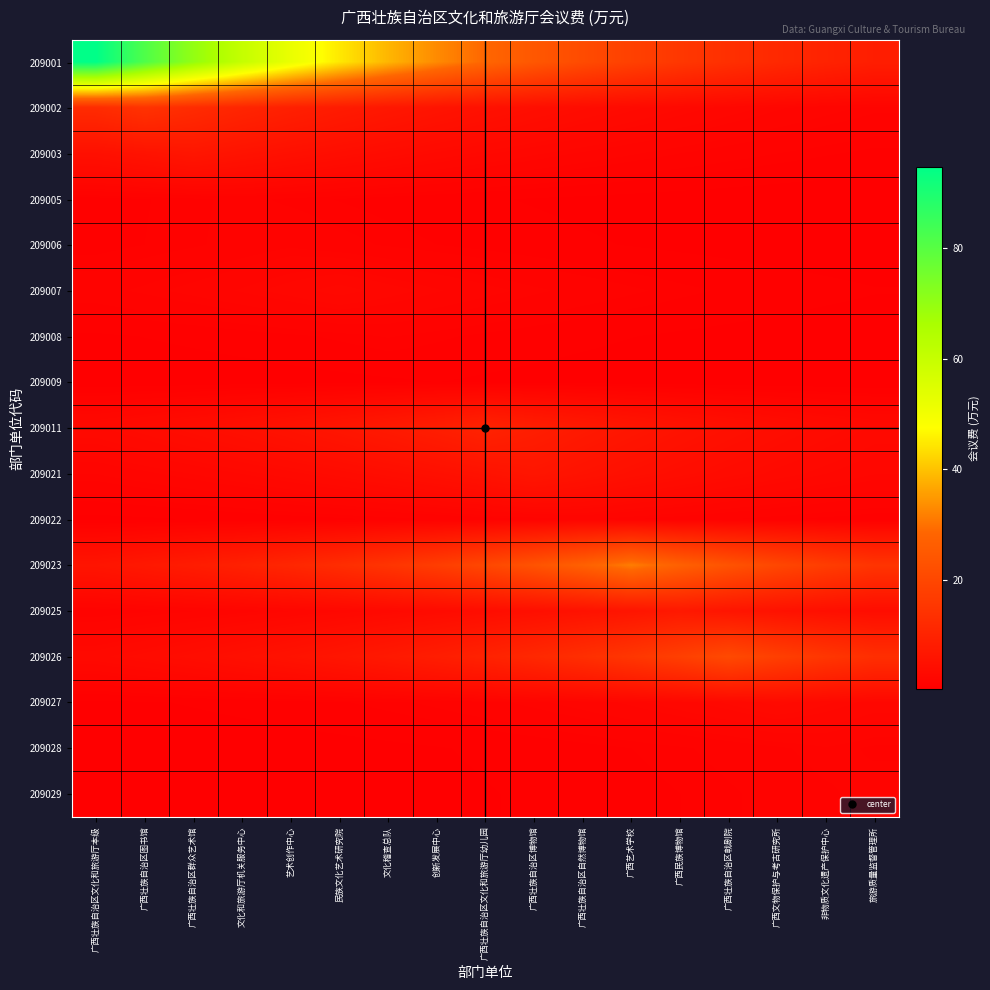

Reading left to right, transcribe all the data shown in this chart.

209001: 广西壮族自治区文化和旅游厅本级=94.7	广西壮族自治区图书馆=81.5	广西壮族自治区群众艺术馆=70.1	文化和旅游厅机关服务中心=60.4	艺术创作中心=52.0	民族文化艺术研究院=44.7	文化稽查总队=38.5	创新发展中心=33.1	广西壮族自治区文化和旅游厅幼儿园=28.5	广西壮族自治区博物馆=24.5	广西壮族自治区自然博物馆=21.1	广西艺术学校=18.2	广西民族博物馆=15.7	广西壮族自治区戟剧院=13.5	广西文物保护与考古研究所=11.6	非物质文化遗产保护中心=10.0	旅游质量监督管理所=8.6
209002: 广西壮族自治区文化和旅游厅本级=12.4	广西壮族自治区图书馆=14.4	广西壮族自治区群众艺术馆=12.4	文化和旅游厅机关服务中心=10.6	艺术创作中心=9.2	民族文化艺术研究院=7.9	文化稽查总队=6.8	创新发展中心=5.8	广西壮族自治区文化和旅游厅幼儿园=5.0	广西壮族自治区博物馆=4.3	广西壮族自治区自然博物馆=3.7	广西艺术学校=3.2	广西民族博物馆=2.8	广西壮族自治区戟剧院=2.4	广西文物保护与考古研究所=2.0	非物质文化遗产保护中心=1.8	旅游质量监督管理所=1.5
209003: 广西壮族自治区文化和旅游厅本级=4.7	广西壮族自治区图书馆=5.5	广西壮族自治区群众艺术馆=6.4	文化和旅游厅机关服务中心=5.5	艺术创作中心=4.7	民族文化艺术研究院=4.1	文化稽查总队=3.5	创新发展中心=3.0	广西壮族自治区文化和旅游厅幼儿园=2.6	广西壮族自治区博物馆=2.2	广西壮族自治区自然博物馆=1.9	广西艺术学校=1.7	广西民族博物馆=1.4	广西壮族自治区戟剧院=1.2	广西文物保护与考古研究所=1.1	非物质文化遗产保护中心=0.9	旅游质量监督管理所=0.8
209005: 广西壮族自治区文化和旅游厅本级=0.7	广西壮族自治区图书馆=0.9	广西壮族自治区群众艺术馆=1.0	文化和旅游厅机关服务中心=1.1	艺术创作中心=1.0	民族文化艺术研究院=0.9	文化稽查总队=0.7	创新发展中心=0.6	广西壮族自治区文化和旅游厅幼儿园=0.5	广西壮族自治区博物馆=0.5	广西壮族自治区自然博物馆=0.4	广西艺术学校=0.3	广西民族博物馆=0.3	广西壮族自治区戟剧院=0.3	广西文物保护与考古研究所=0.2	非物质文化遗产保护中心=0.2	旅游质量监督管理所=0.2
209006: 广西壮族自治区文化和旅游厅本级=0.7	广西壮族自治区图书馆=0.9	广西壮族自治区群众艺术馆=1.0	文化和旅游厅机关服务中心=1.2	艺术创作中心=1.4	民族文化艺术研究院=1.2	文化稽查总队=1.0	创新发展中心=0.9	广西壮族自治区文化和旅游厅幼儿园=0.7	广西壮族自治区博物馆=0.6	广西壮族自治区自然博物馆=0.6	广西艺术学校=0.5	广西民族博物馆=0.4	广西壮族自治区戟剧院=0.4	广西文物保护与考古研究所=0.3	非物质文化遗产保护中心=0.3	旅游质量监督管理所=0.2
209007: 广西壮族自治区文化和旅游厅本级=1.3	广西壮族自治区图书馆=1.5	广西壮族自治区群众艺术馆=1.7	文化和旅游厅机关服务中心=2.0	艺术创作中心=2.3	民族文化艺术研究院=2.7	文化稽查总队=2.3	创新发展中心=2.0	广西壮族自治区文化和旅游厅幼儿园=1.7	广西壮族自治区博物馆=1.5	广西壮族自治区自然博物馆=1.3	广西艺术学校=1.1	广西民族博物馆=1.0	广西壮族自治区戟剧院=0.8	广西文物保护与考古研究所=0.7	非物质文化遗产保护中心=0.6	旅游质量监督管理所=0.5
209008: 广西壮族自治区文化和旅游厅本级=0.4	广西壮族自治区图书馆=0.5	广西壮族自治区群众艺术馆=0.6	文化和旅游厅机关服务中心=0.7	艺术创作中心=0.8	民族文化艺术研究院=0.9	文化稽查总队=1.1	创新发展中心=0.9	广西壮族自治区文化和旅游厅幼儿园=0.8	广西壮族自治区博物馆=0.7	广西壮族自治区自然博物馆=0.6	广西艺术学校=0.5	广西民族博物馆=0.4	广西壮族自治区戟剧院=0.4	广西文物保护与考古研究所=0.3	非物质文化遗产保护中心=0.3	旅游质量监督管理所=0.2
209009: 广西壮族自治区文化和旅游厅本级=0.2	广西壮族自治区图书馆=0.2	广西壮族自治区群众艺术馆=0.2	文化和旅游厅机关服务中心=0.3	艺术创作中心=0.3	民族文化艺术研究院=0.4	文化稽查总队=0.4	创新发展中心=0.5	广西壮族自治区文化和旅游厅幼儿园=0.4	广西壮族自治区博物馆=0.4	广西壮族自治区自然博物馆=0.3	广西艺术学校=0.3	广西民族博物馆=0.2	广西壮族自治区戟剧院=0.2	广西文物保护与考古研究所=0.2	非物质文化遗产保护中心=0.2	旅游质量监督管理所=0.1
209011: 广西壮族自治区文化和旅游厅本级=3.0	广西壮族自治区图书馆=3.5	广西壮族自治区群众艺术馆=4.1	文化和旅游厅机关服务中心=4.7	艺术创作中心=5.5	民族文化艺术研究院=6.4	文化稽查总队=7.4	创新发展中心=8.6	广西壮族自治区文化和旅游厅幼儿园=10.0	广西壮族自治区博物馆=8.6	广西壮族自治区自然博物馆=7.4	广西艺术学校=6.4	广西民族博物馆=5.5	广西壮族自治区戟剧院=4.7	广西文物保护与考古研究所=4.1	非物质文化遗产保护中心=3.5	旅游质量监督管理所=3.0
209021: 广西壮族自治区文化和旅游厅本级=1.6	广西壮族自治区图书馆=1.9	广西壮族自治区群众艺术馆=2.2	文化和旅游厅机关服务中心=2.5	艺术创作中心=2.9	民族文化艺术研究院=3.4	文化稽查总队=4.0	创新发展中心=4.6	广西壮族自治区文化和旅游厅幼儿园=5.4	广西壮族自治区博物馆=6.2	广西壮族自治区自然博物馆=5.4	广西艺术学校=4.6	广西民族博物馆=4.0	广西壮族自治区戟剧院=3.4	广西文物保护与考古研究所=2.9	非物质文化遗产保护中心=2.5	旅游质量监督管理所=2.2
209022: 广西壮族自治区文化和旅游厅本级=0.4	广西壮族自治区图书馆=0.4	广西壮族自治区群众艺术馆=0.5	文化和旅游厅机关服务中心=0.6	艺术创作中心=0.7	民族文化艺术研究院=0.8	文化稽查总队=0.9	创新发展中心=1.1	广西壮族自治区文化和旅游厅幼儿园=1.2	广西壮族自治区博物馆=1.4	广西壮族自治区自然博物馆=1.7	广西艺术学校=1.4	广西民族博物馆=1.2	广西壮族自治区戟剧院=1.1	广西文物保护与考古研究所=0.9	非物质文化遗产保护中心=0.8	旅游质量监督管理所=0.7
209023: 广西壮族自治区文化和旅游厅本级=6.0	广西壮族自治区图书馆=7.0	广西壮族自治区群众艺术馆=8.1	文化和旅游厅机关服务中心=9.5	艺术创作中心=11.0	民族文化艺术研究院=12.8	文化稽查总队=14.8	创新发展中心=17.2	广西壮族自治区文化和旅游厅幼儿园=20.0	广西壮族自治区博物馆=23.3	广西壮族自治区自然博物馆=27.0	广西艺术学校=31.4	广西民族博物馆=27.0	广西壮族自治区戟剧院=23.3	广西文物保护与考古研究所=20.0	非物质文化遗产保护中心=17.2	旅游质量监督管理所=14.8
209025: 广西壮族自治区文化和旅游厅本级=1.2	广西壮族自治区图书馆=1.4	广西壮族自治区群众艺术馆=1.6	文化和旅游厅机关服务中心=1.8	艺术创作中心=2.1	民族文化艺术研究院=2.5	文化稽查总队=2.9	创新发展中心=3.4	广西壮族自治区文化和旅游厅幼儿园=3.9	广西壮族自治区博物馆=4.5	广西壮族自治区自然博物馆=5.3	广西艺术学校=6.1	广西民族博物馆=7.1	广西壮族自治区戟剧院=6.1	广西文物保护与考古研究所=5.3	非物质文化遗产保护中心=4.5	旅游质量监督管理所=3.9
209026: 广西壮族自治区文化和旅游厅本级=3.0	广西壮族自治区图书馆=3.4	广西壮族自治区群众艺术馆=4.0	文化和旅游厅机关服务中心=4.6	艺术创作中心=5.4	民族文化艺术研究院=6.2	文化稽查总队=7.3	创新发展中心=8.4	广西壮族自治区文化和旅游厅幼儿园=9.8	广西壮族自治区博物馆=11.4	广西壮族自治区自然博物馆=13.2	广西艺术学校=15.4	广西民族博物馆=17.9	广西壮族自治区戟剧院=20.7	广西文物保护与考古研究所=17.9	非物质文化遗产保护中心=15.4	旅游质量监督管理所=13.2
209027: 广西壮族自治区文化和旅游厅本级=0.4	广西壮族自治区图书馆=0.5	广西壮族自治区群众艺术馆=0.5	文化和旅游厅机关服务中心=0.6	艺术创作中心=0.7	民族文化艺术研究院=0.8	文化稽查总队=1.0	创新发展中心=1.1	广西壮族自治区文化和旅游厅幼儿园=1.3	广西壮族自治区博物馆=1.5	广西壮族自治区自然博物馆=1.8	广西艺术学校=2.1	广西民族博物馆=2.4	广西壮族自治区戟剧院=2.8	广西文物保护与考古研究所=3.2	非物质文化遗产保护中心=2.8	旅游质量监督管理所=2.4
209028: 广西壮族自治区文化和旅游厅本级=0.2	广西壮族自治区图书馆=0.2	广西壮族自治区群众艺术馆=0.2	文化和旅游厅机关服务中心=0.3	艺术创作中心=0.3	民族文化艺术研究院=0.4	文化稽查总队=0.4	创新发展中心=0.5	广西壮族自治区文化和旅游厅幼儿园=0.6	广西壮族自治区博物馆=0.6	广西壮族自治区自然博物馆=0.7	广西艺术学校=0.9	广西民族博物馆=1.0	广西壮族自治区戟剧院=1.2	广西文物保护与考古研究所=1.4	非物质文化遗产保护中心=1.6	旅游质量监督管理所=1.4
209029: 广西壮族自治区文化和旅游厅本级=0.1	广西壮族自治区图书馆=0.2	广西壮族自治区群众艺术馆=0.2	文化和旅游厅机关服务中心=0.2	艺术创作中心=0.3	民族文化艺术研究院=0.3	文化稽查总队=0.4	创新发展中心=0.4	广西壮族自治区文化和旅游厅幼儿园=0.5	广西壮族自治区博物馆=0.6	广西壮族自治区自然博物馆=0.6	广西艺术学校=0.7	广西民族博物馆=0.9	广西壮族自治区戟剧院=1.0	广西文物保护与考古研究所=1.2	非物质文化遗产保护中心=1.4	旅游质量监督管理所=1.6